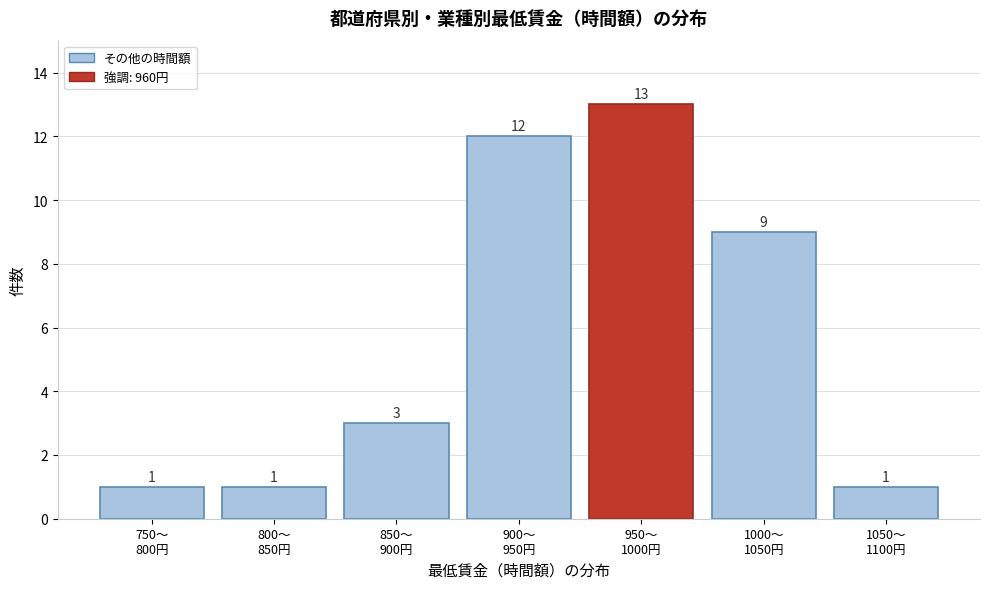

Reading left to right, list all the values displayed in this chart.

1	1	3	12	13	9	1